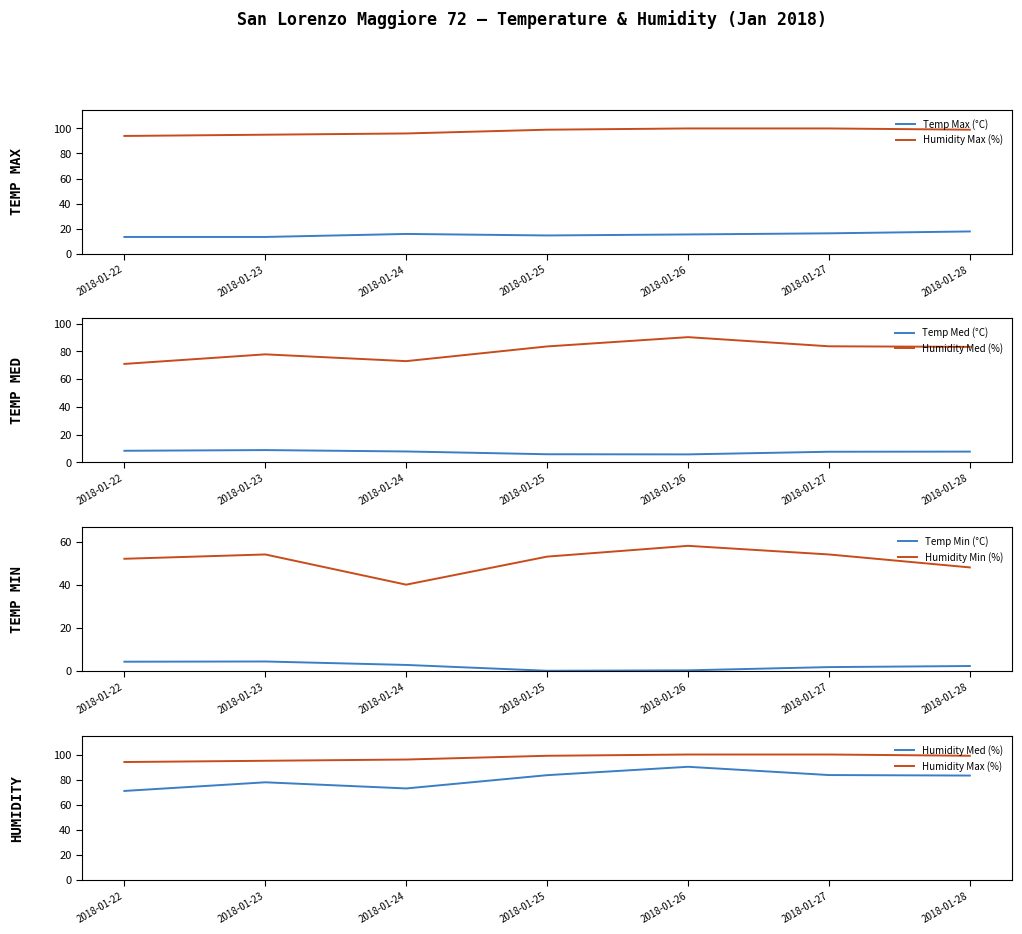

Which series has the largest total across all categories?

Humidity Max (%)